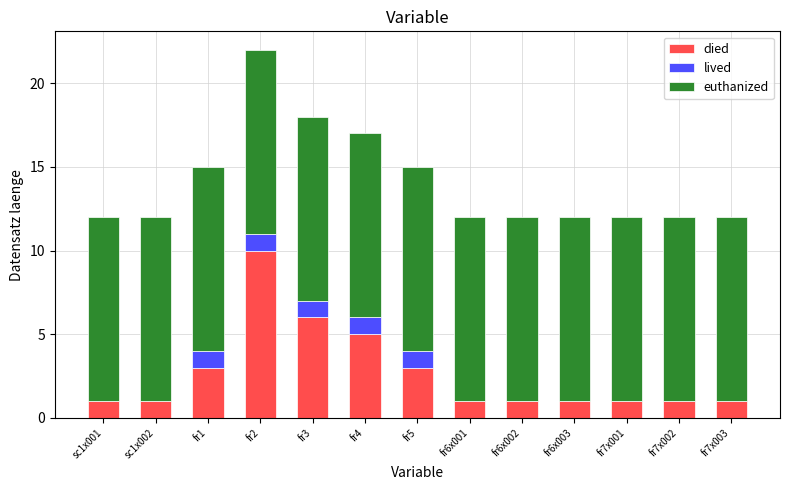

What is the sum of all died values?

35